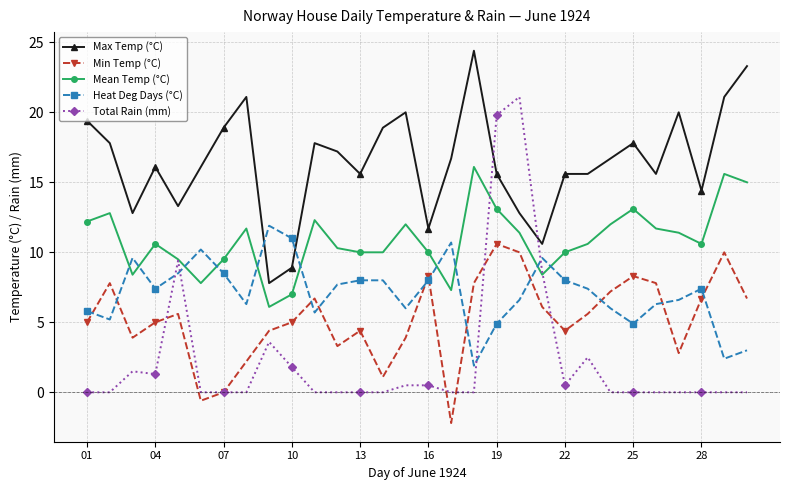

What is the smallest value displayed?

-2.2